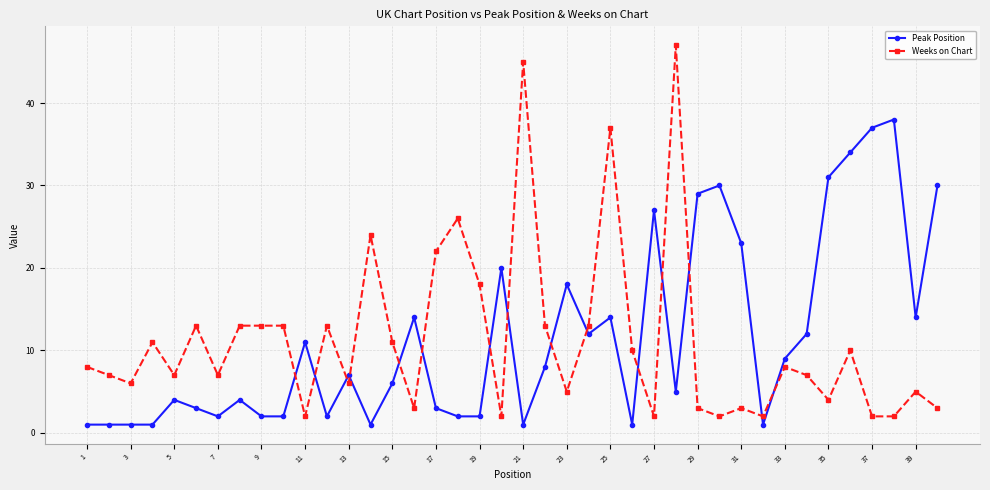

Does the chart display data point markers on the line(s)?

Yes